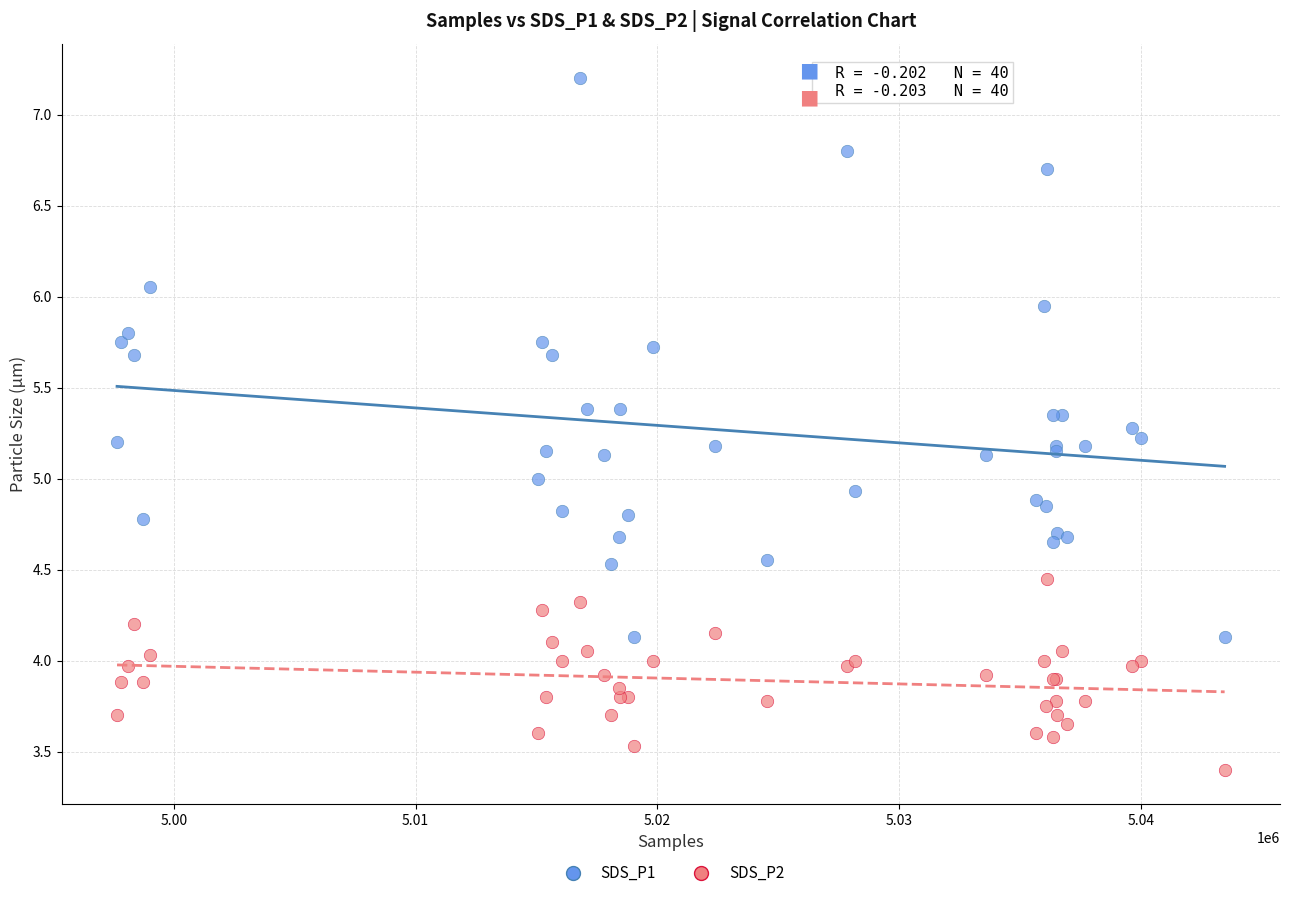

In the SDS_P2 series, what Y value is closest to 3?

3.4